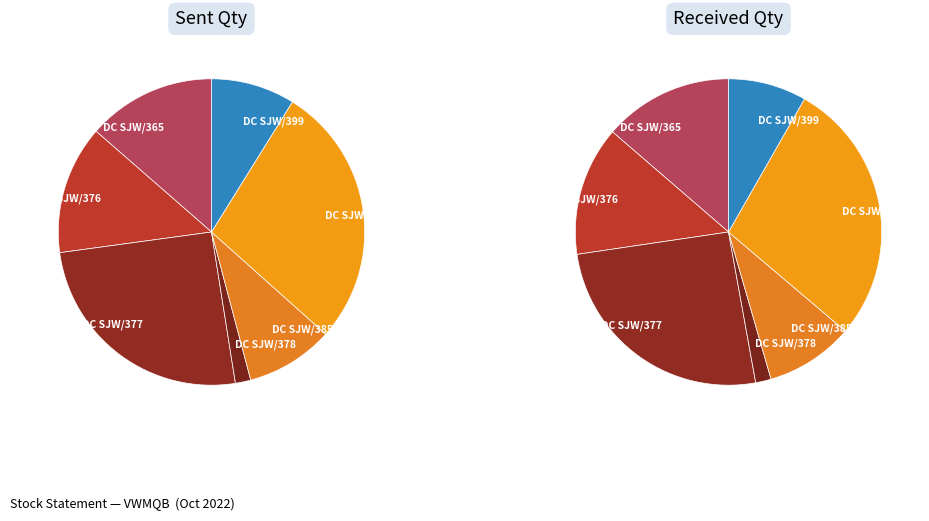

Which series has the largest range (max minus min)?

sent